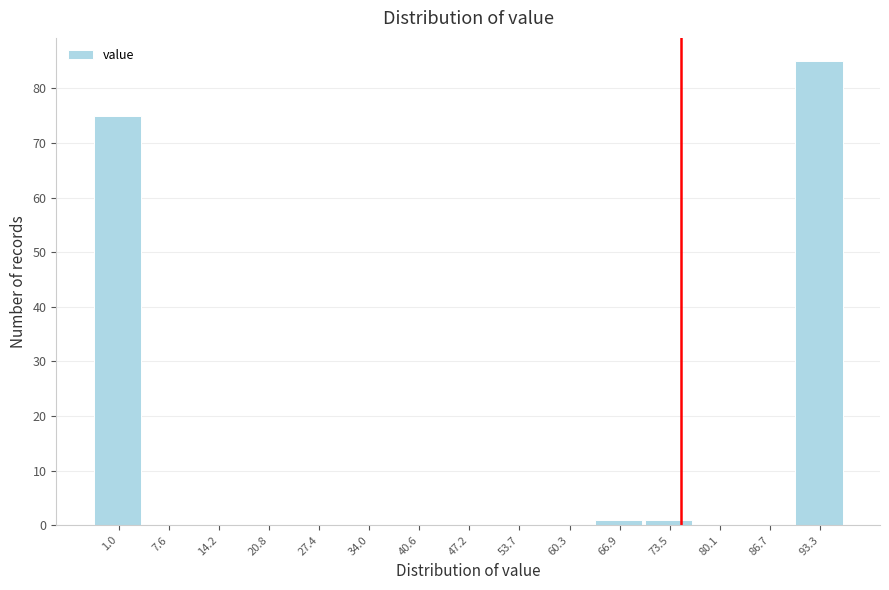

Reading right to left, what are all the values shown in this chart?

93.3=85	86.7=0	80.1=0	73.5=1	66.9=1	60.3=0	53.7=0	47.2=0	40.6=0	34.0=0	27.4=0	20.8=0	14.2=0	7.6=0	1.0=75